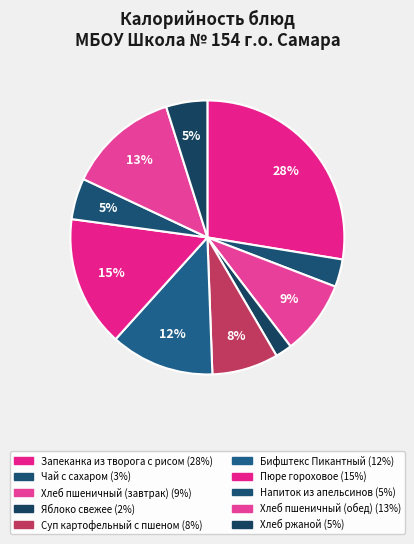

The Суп картофельный с пшеном slice represents 8% of the pie. True or false?

True